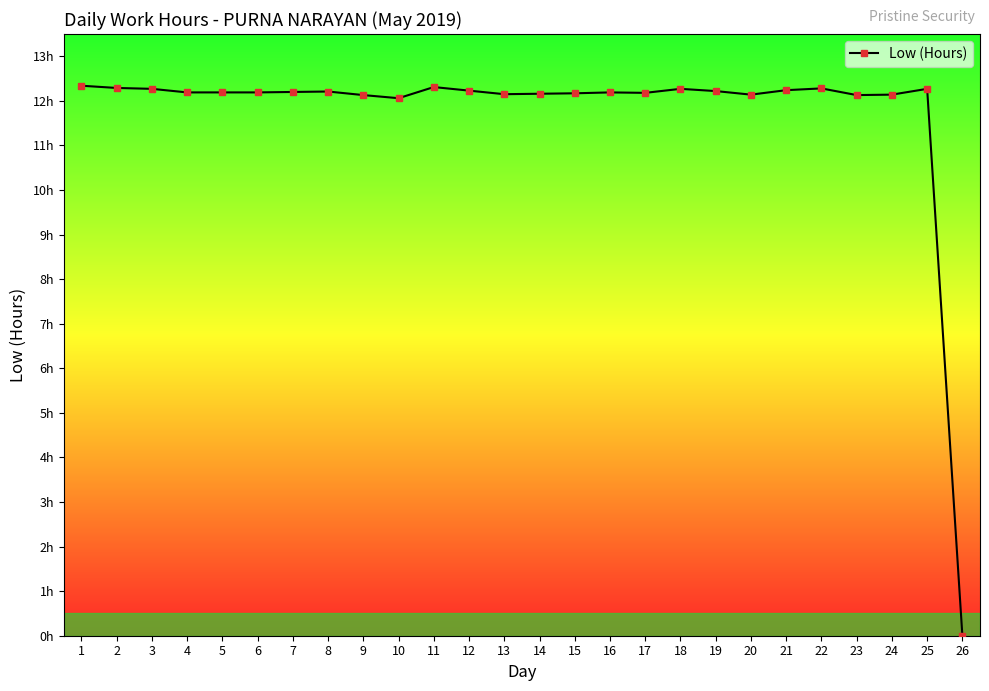

Is this an area chart (filled region under the line)?

No